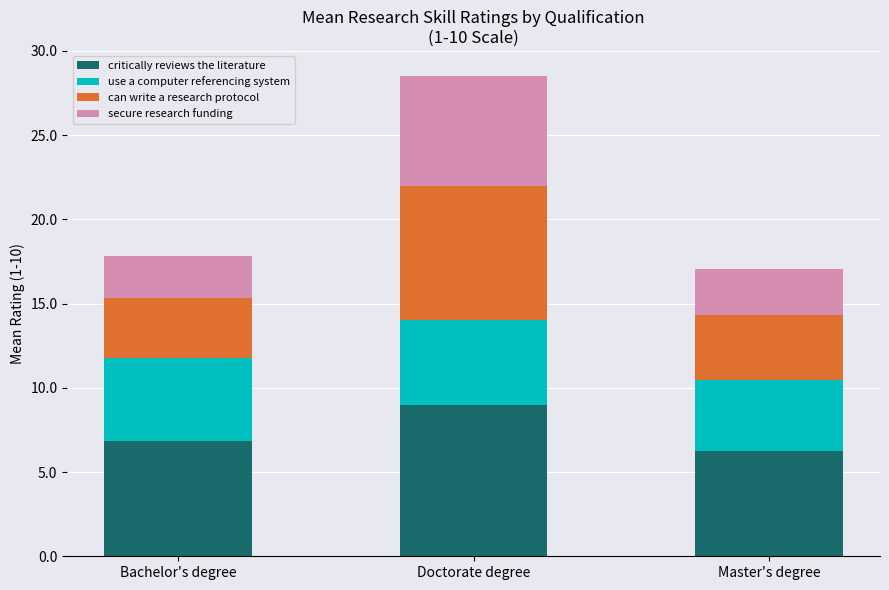

At which category is the sum across all series the highest?

Doctorate degree